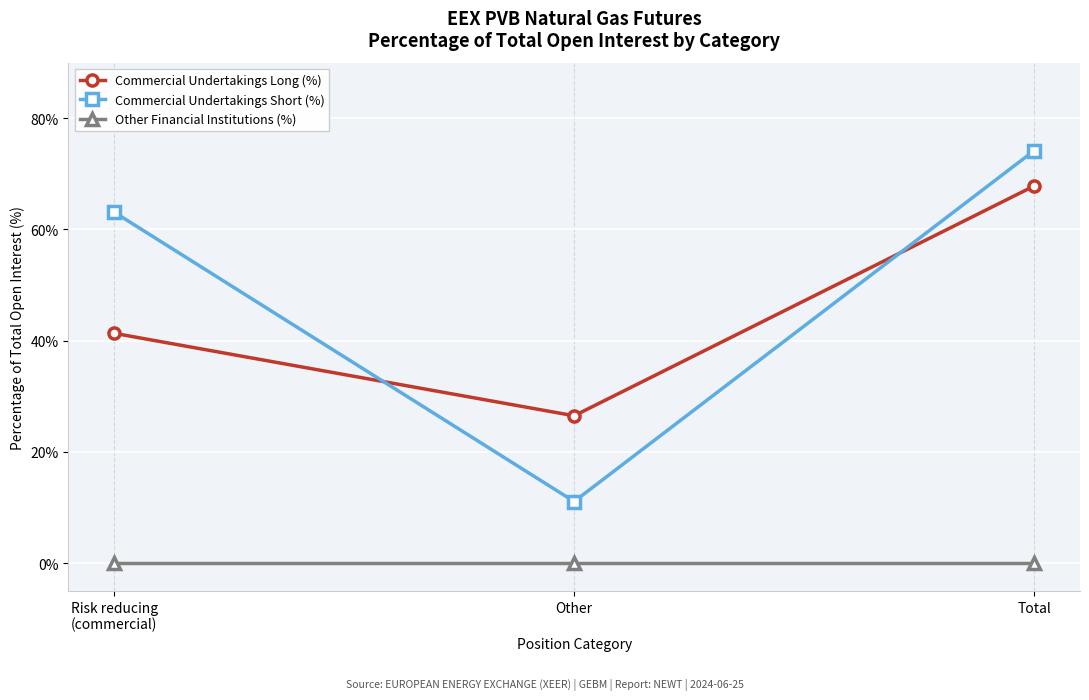

What are all the series names shown in the legend?

Commercial Undertakings Long (%), Commercial Undertakings Short (%), Other Financial Institutions (%)